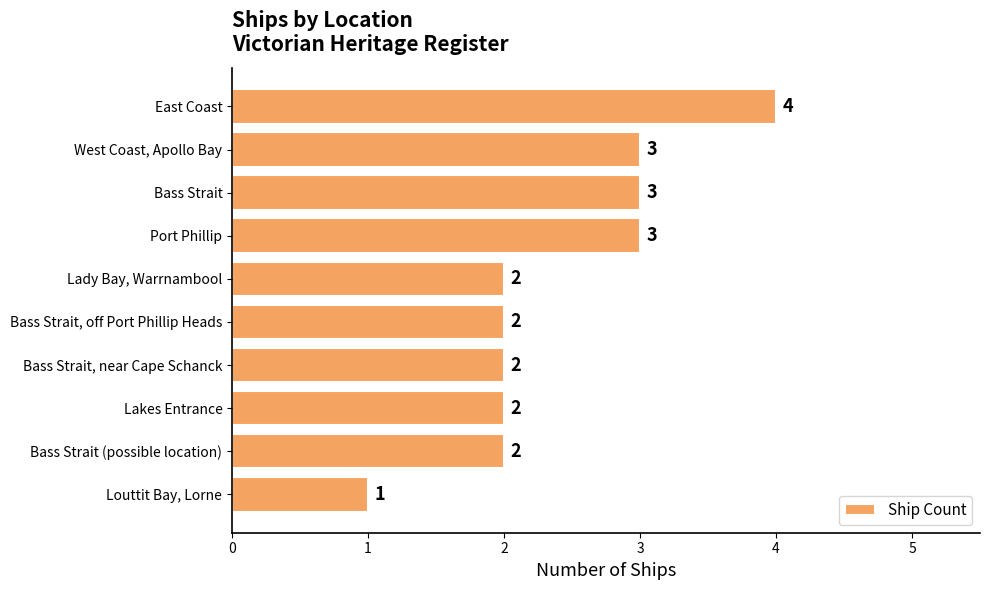

What is the difference between the maximum and second lowest values?

2